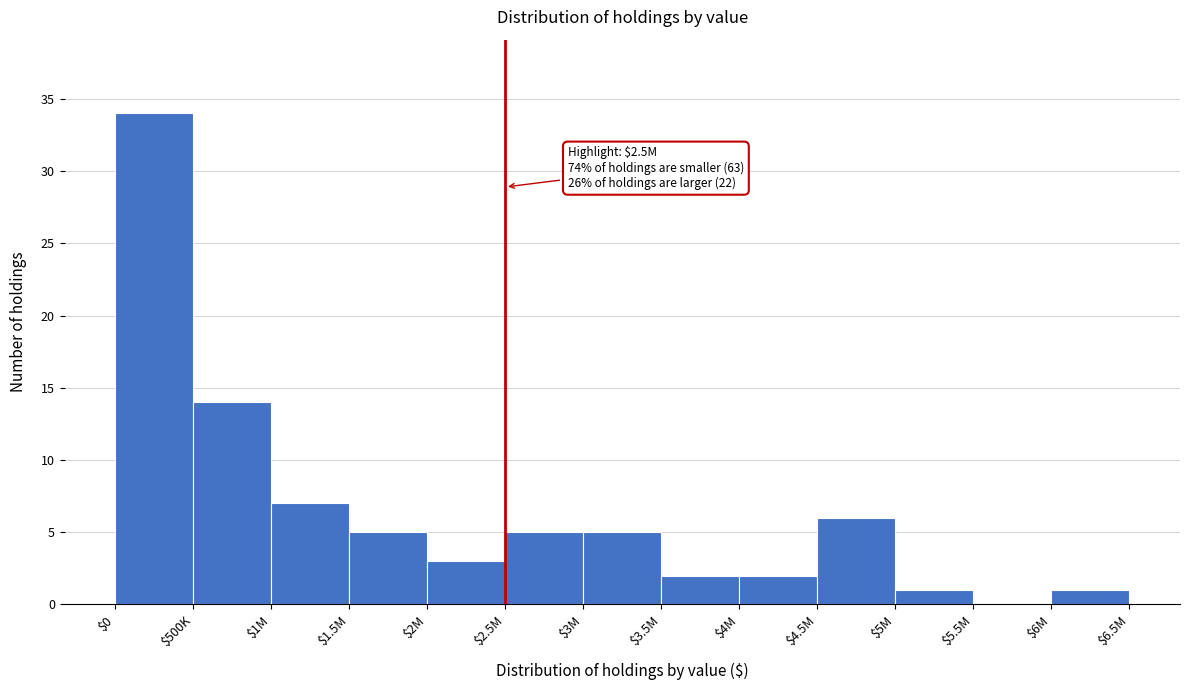

Where is the data nearest to the value 17?

$500K